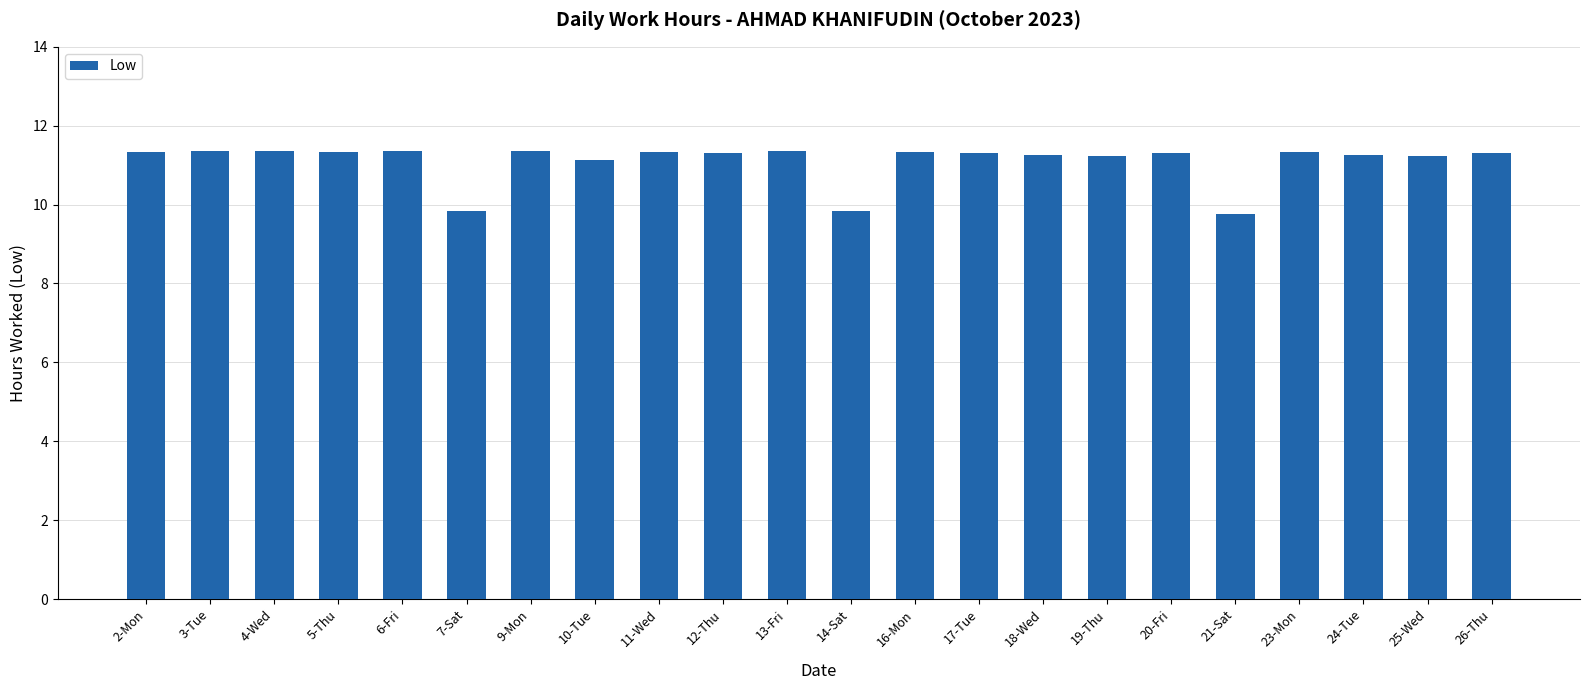

The chart shows a value of 3.3 at 3-Tue. True or false?

False